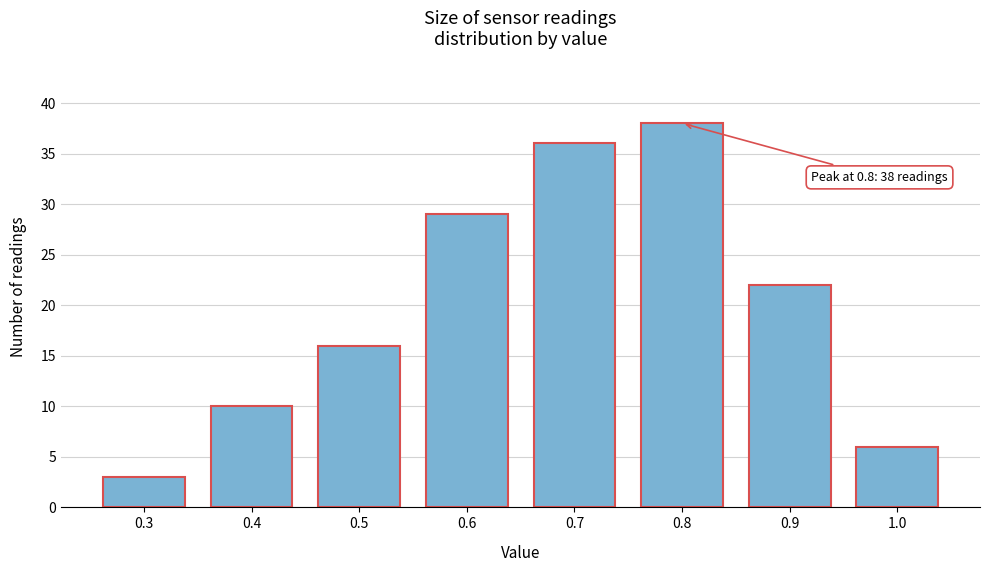

Reading left to right, transcribe all the data shown in this chart.

0.3=3	0.4=10	0.5=16	0.6=29	0.7=36	0.8=38	0.9=22	1.0=6